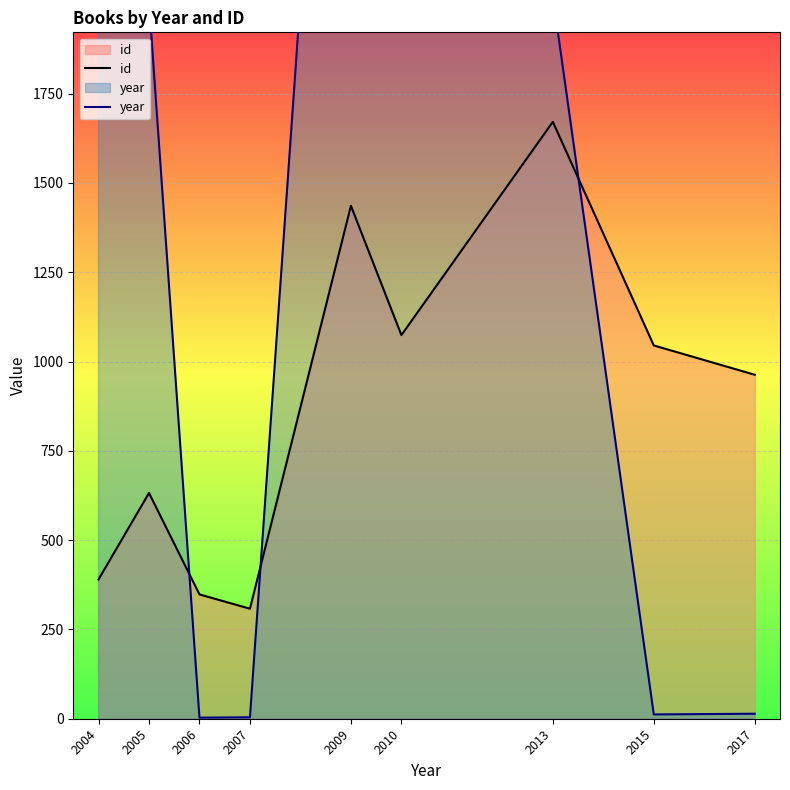

Between 2010 and 2013, which series saw the biggest shift?

id